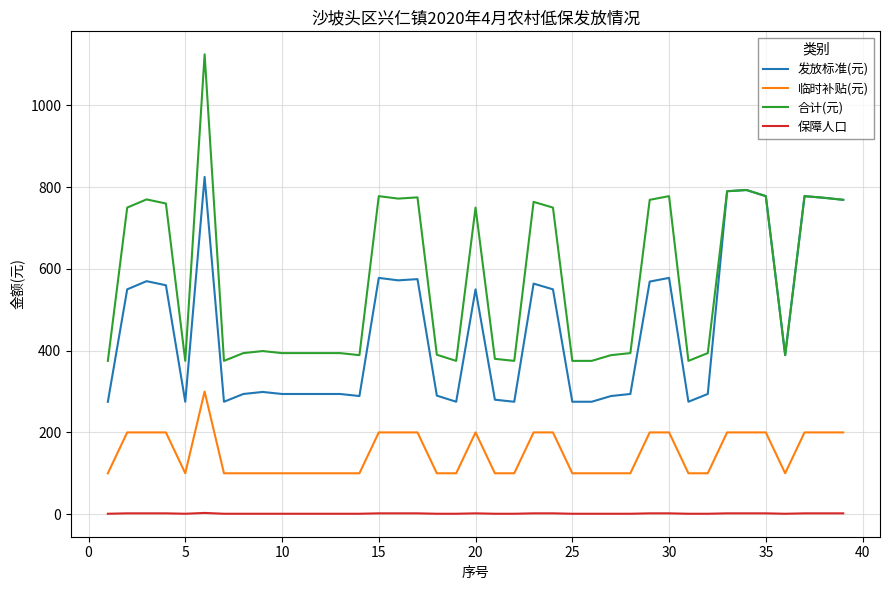

List the series in order of their peak value, highest first.

合计(元), 发放标准(元), 临时补贴(元), 保障人口